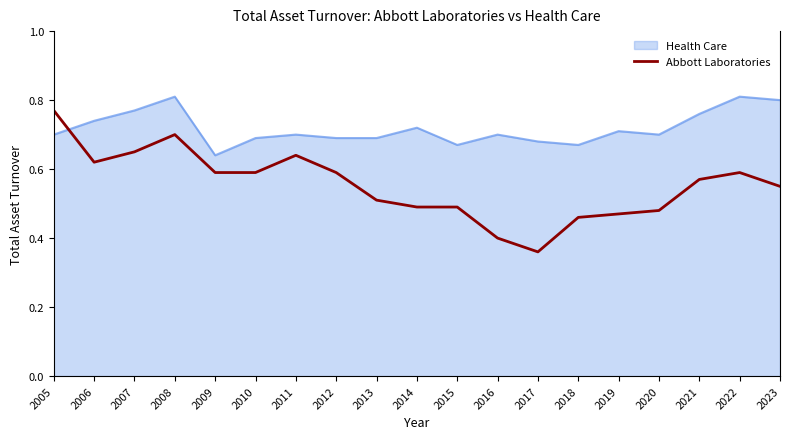

What is the total value across all series at 2013?

1.2